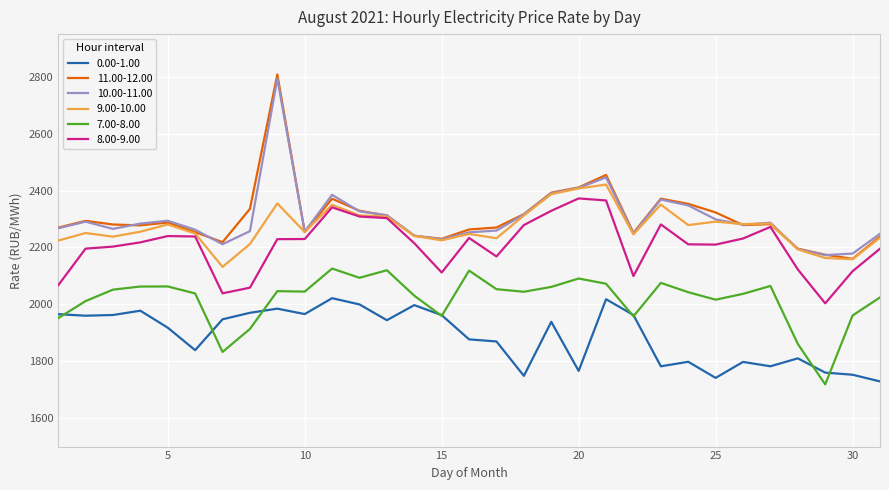

Which series has the widest spread of values?

11.00-12.00